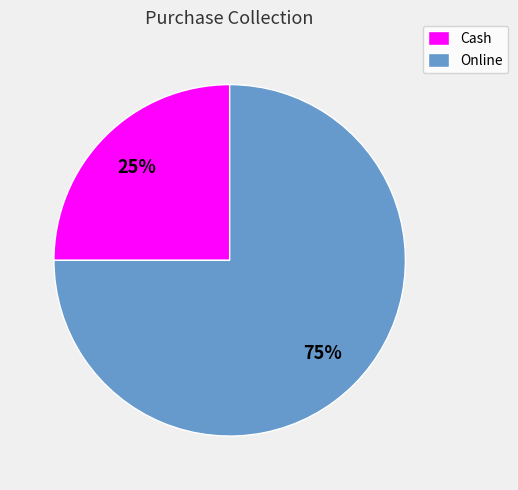

Does Cash represent more than half of the total?

No